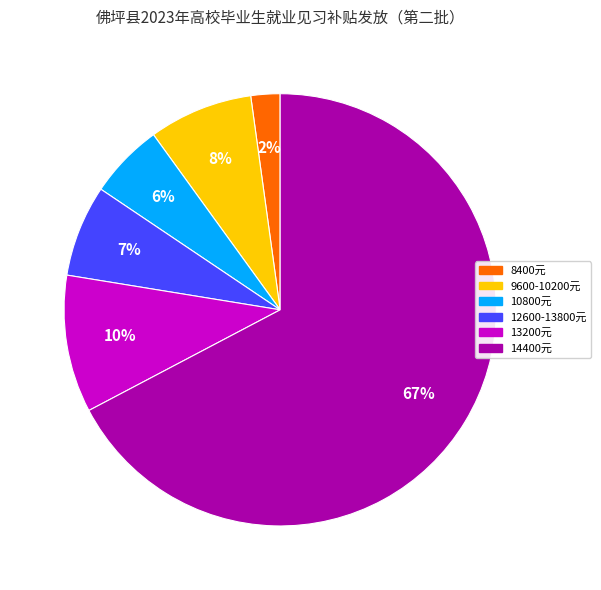

Is there a majority slice in this chart?

Yes